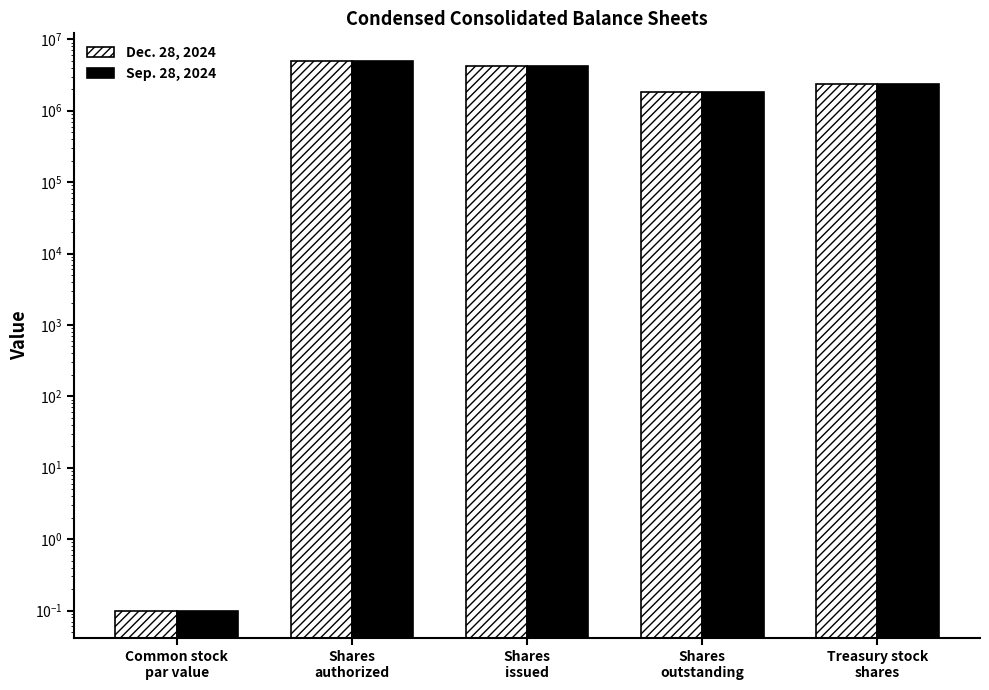

What is the average value of the Dec. 28, 2024 series?

2679056.8